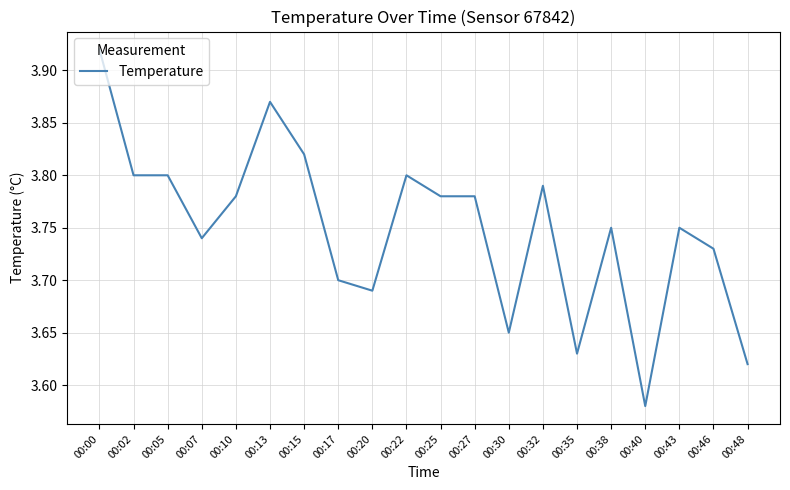

Which label corresponds to the largest value in the chart?

00:00